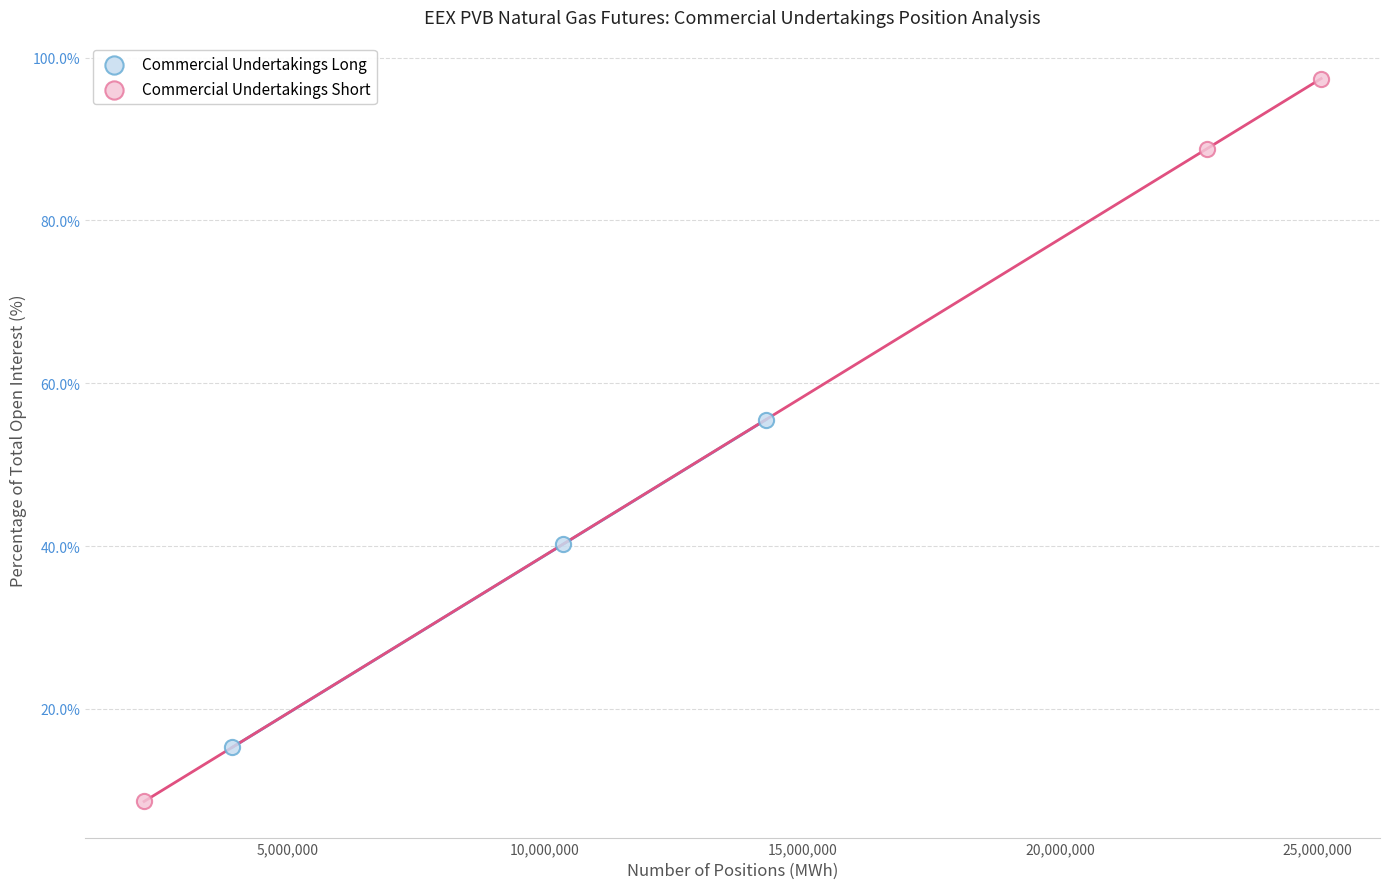

Which series contains the highest Y value?

Commercial Undertakings Short